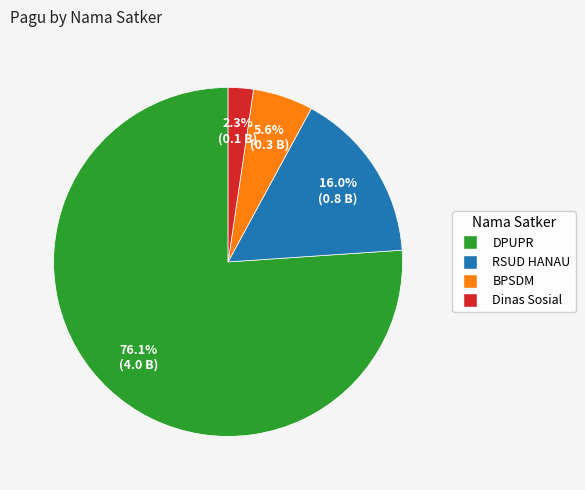

Count the number of slices in the pie.

4